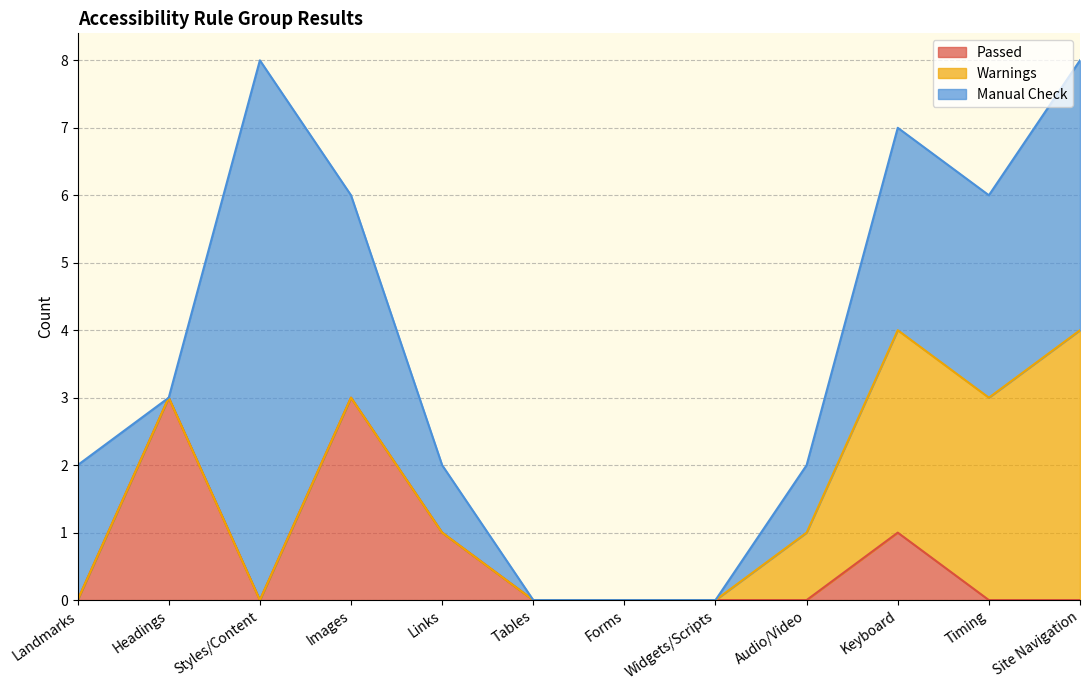

At which category does Passed reach its first local peak?

Headings